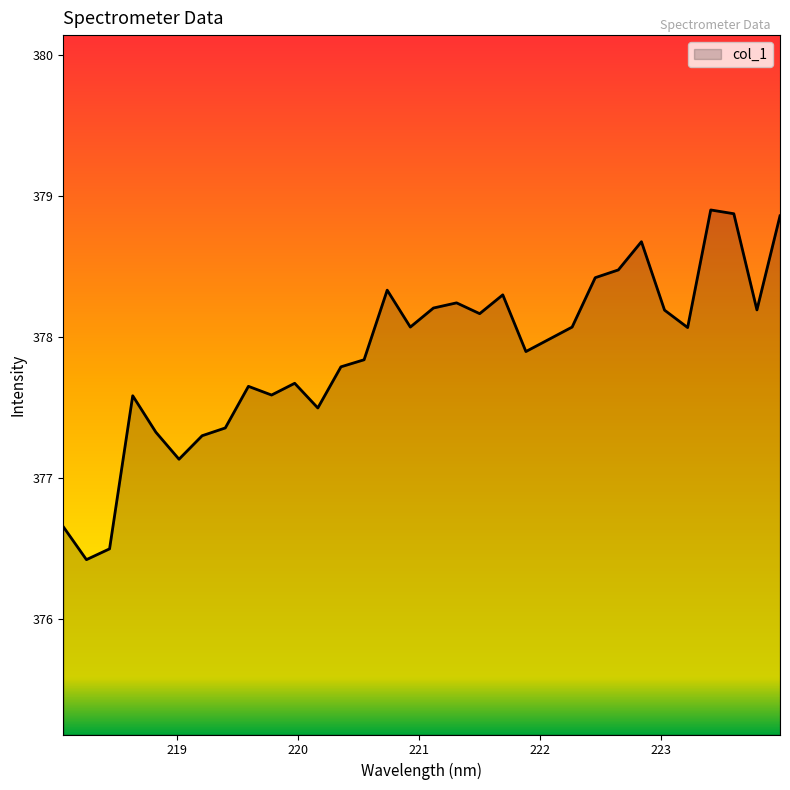

What is the minimum value shown in the chart?

376.4